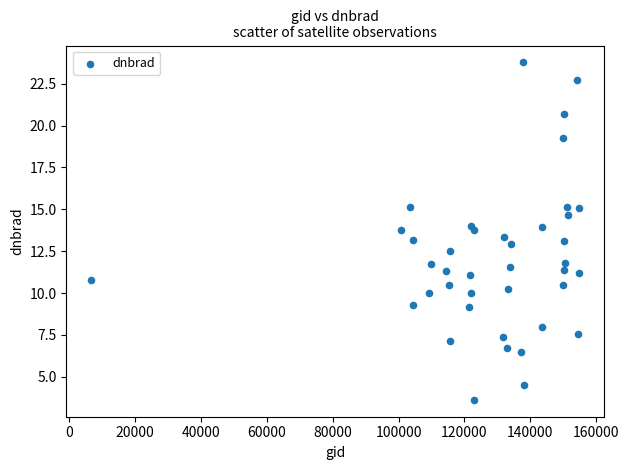

What is the range of X values (max minus min)?

148309.0